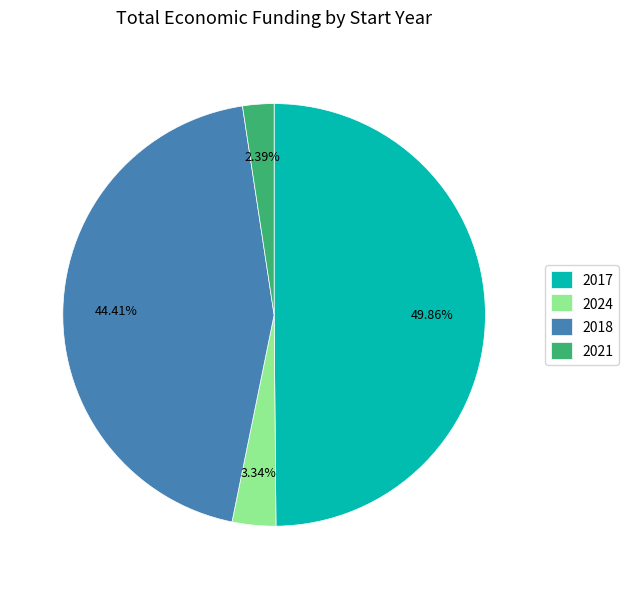

Rank the categories by value from lowest to highest.

2021, 2024, 2018, 2017